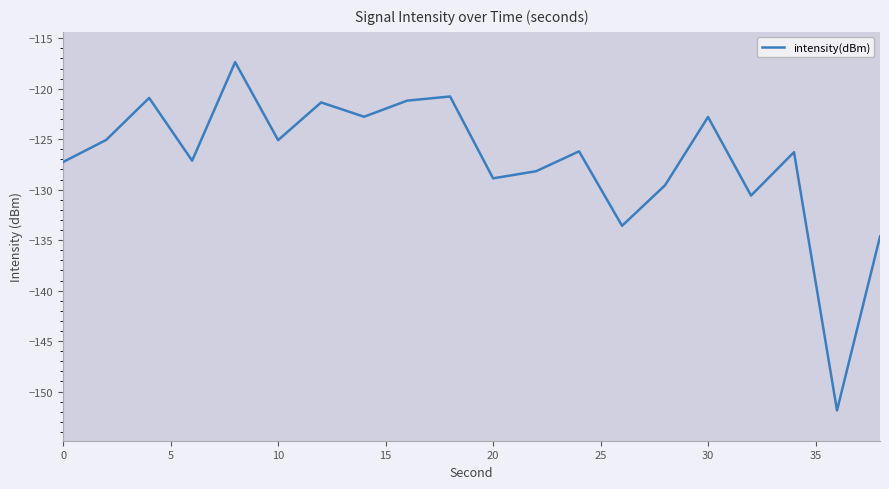

What is the highest value of the intensity(dBm) series?

-117.4